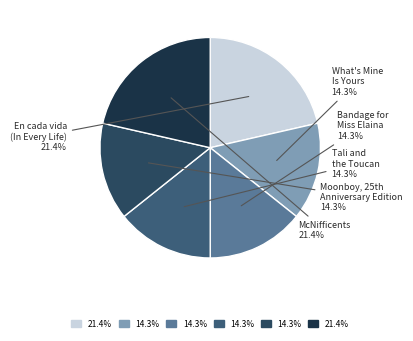

Is there any slice that represents more than half of the pie?

No